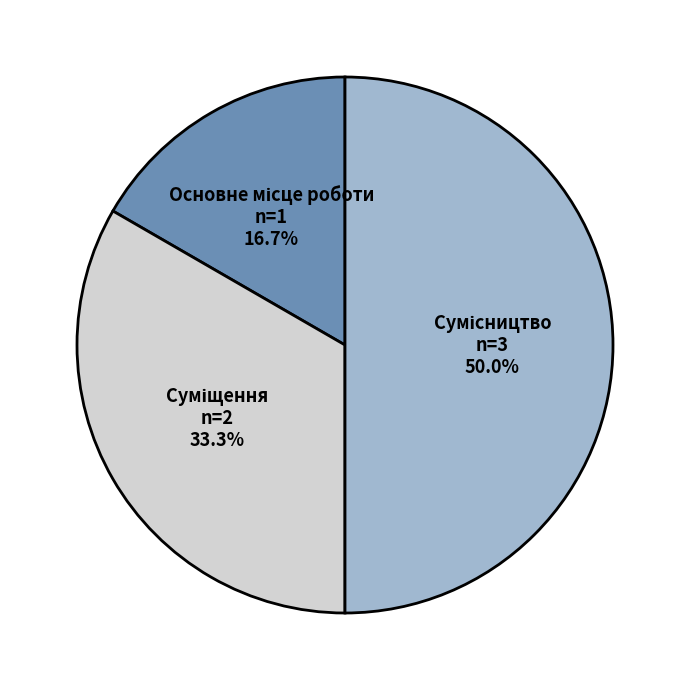

Count the number of slices in the pie.

3